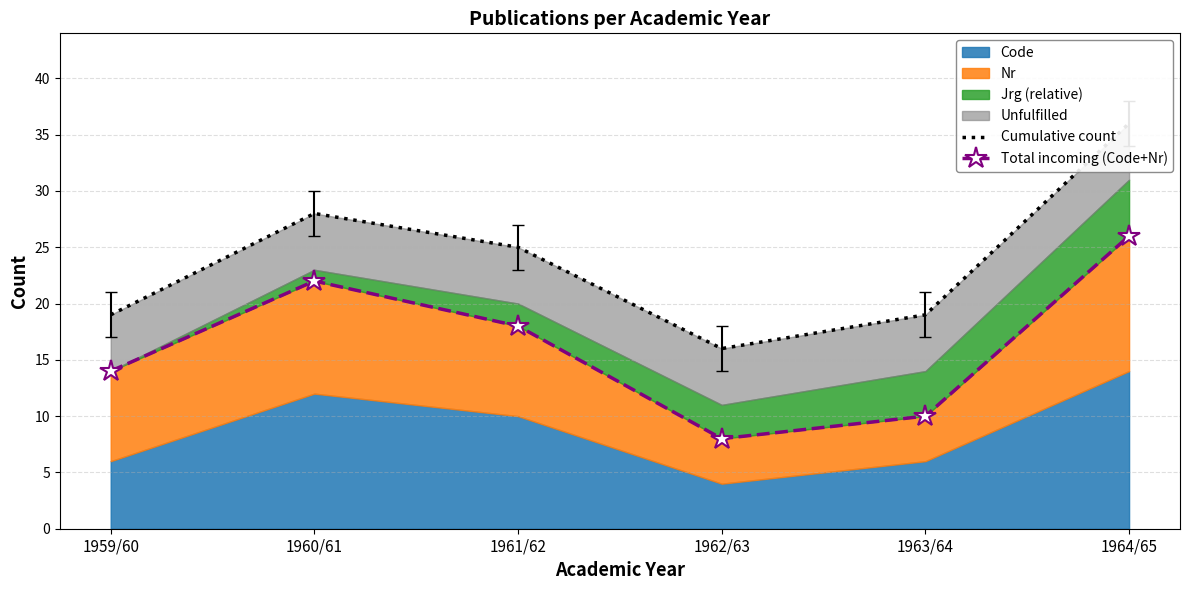

At which category does Total incoming (Code+Nr) reach its first local valley?

1962/63